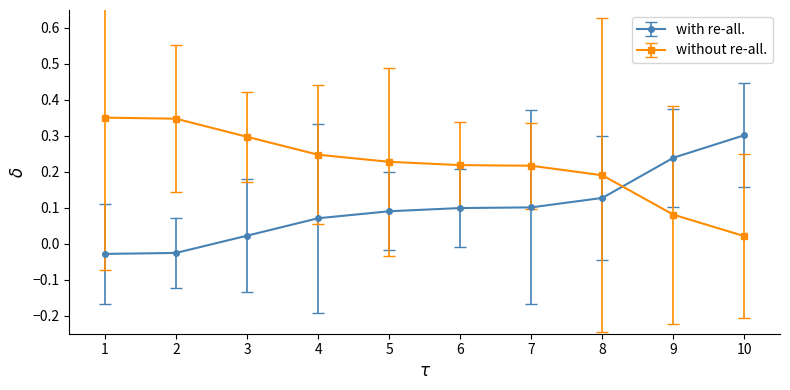

True or false: without re-all. has more than 2 points higher than both neighbors.

False